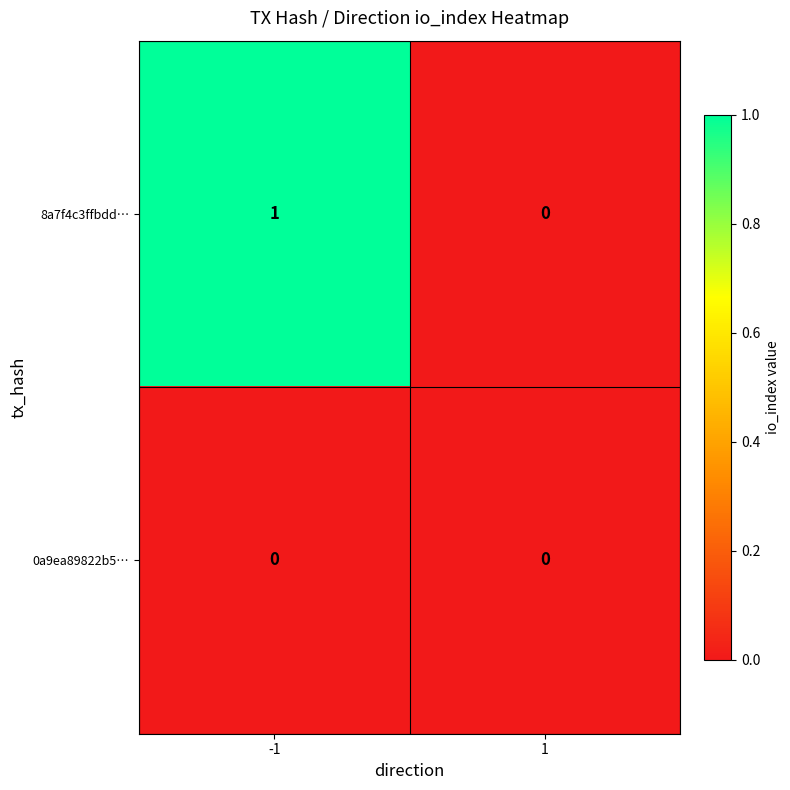

Reading right to left, transcribe all the data shown in this chart.

8a7f4c3ffbdd…: 1=0	-1=1
0a9ea89822b5…: 1=0	-1=0